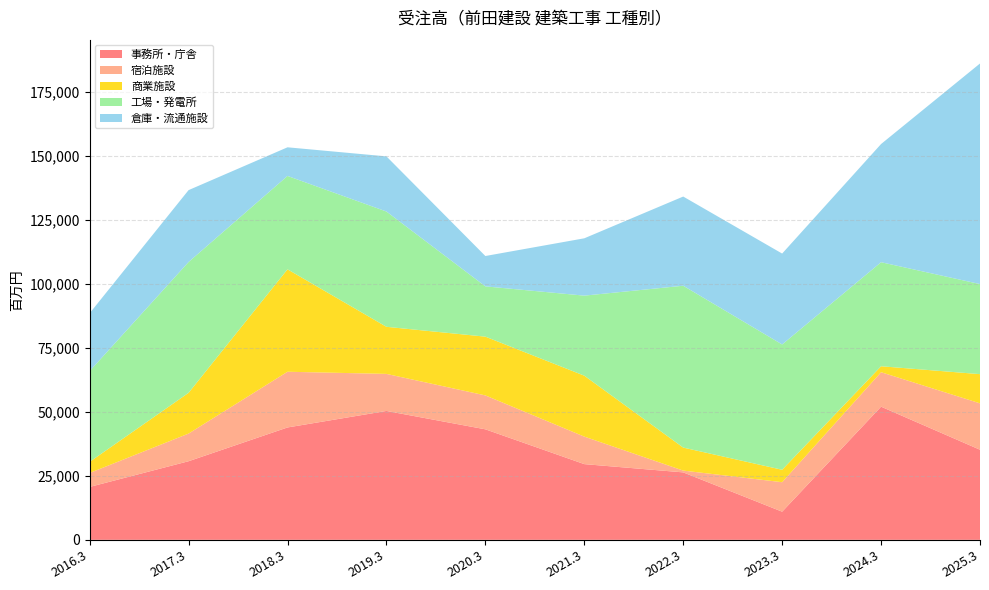

Reading left to right, extract all data points from this chart.

事務所・庁舎: 20654	30693	43877	50328	43152	29565	26337	10991	51995	35176
宿泊施設: 5447	10795	21753	14463	13244	10740	704	11512	13454	18118
商業施設: 4343	15913	39992	18385	22937	23792	8974	4853	2327	11397
工場・発電所: 35441	51083	36465	45019	19636	31254	63199	48932	40625	35171
倉庫・流通施設: 22585	28065	11179	21529	11852	22381	34826	35489	46143	86132